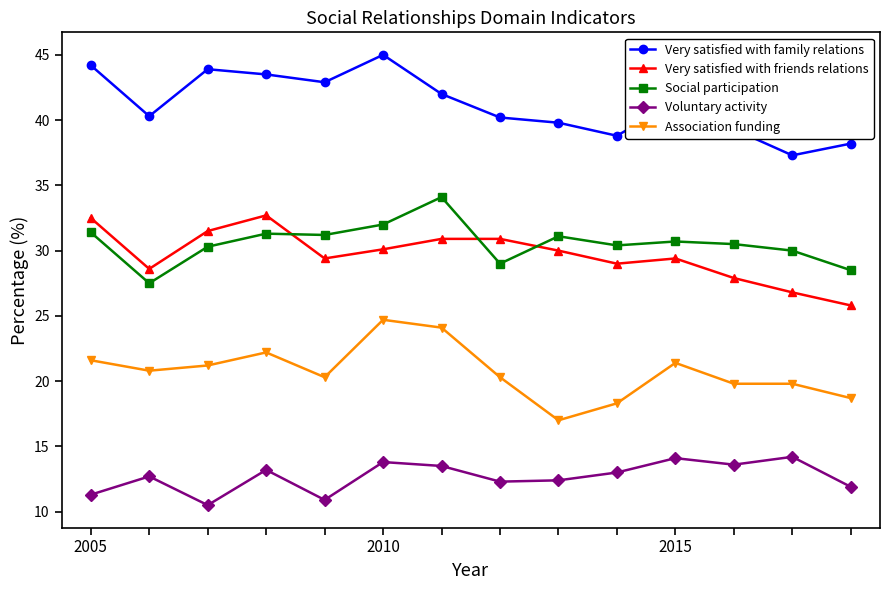

What is the difference between the maximum and second lowest values in the Very satisfied with friends relations series?

5.9